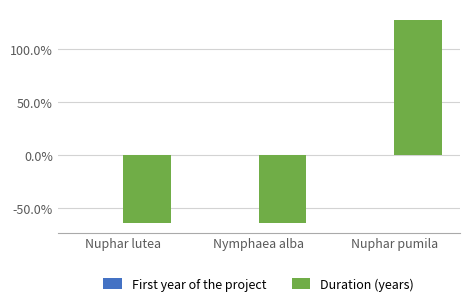

Reading left to right, extract all data points from this chart.

First year of the project: -0.0	0.0	-0.0
Duration (years): -0.6	-0.6	1.3